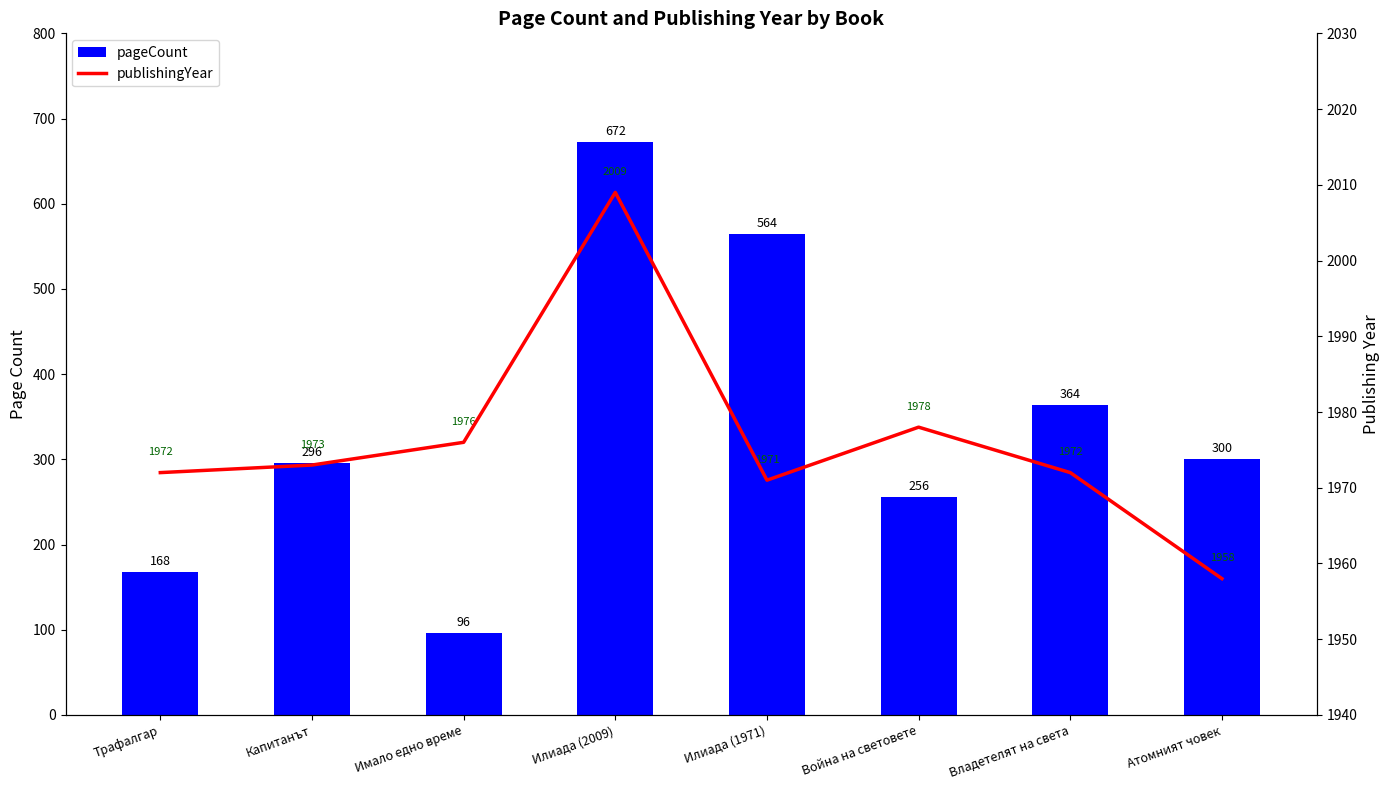

How many data points in pageCount are less than 300?

4